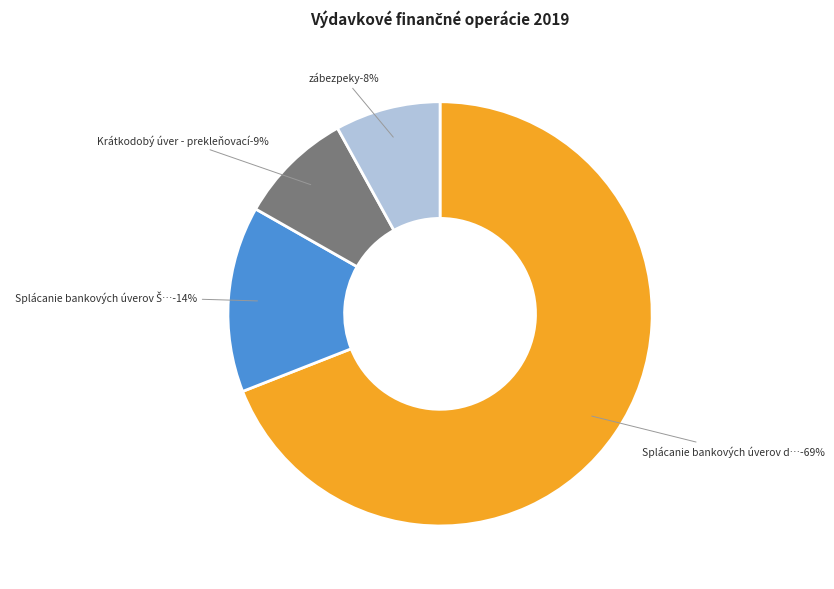

To the nearest percent, what is the difference between the zábezpeky and Krátkodobý úver - prekleňovací slice percentages?

1%